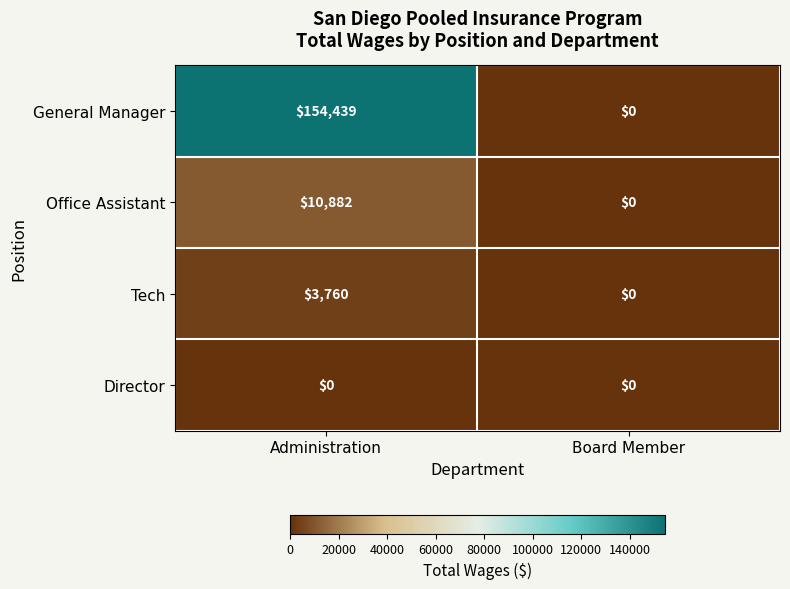

What is the difference between the maximum and minimum values in the Tech series?

3760